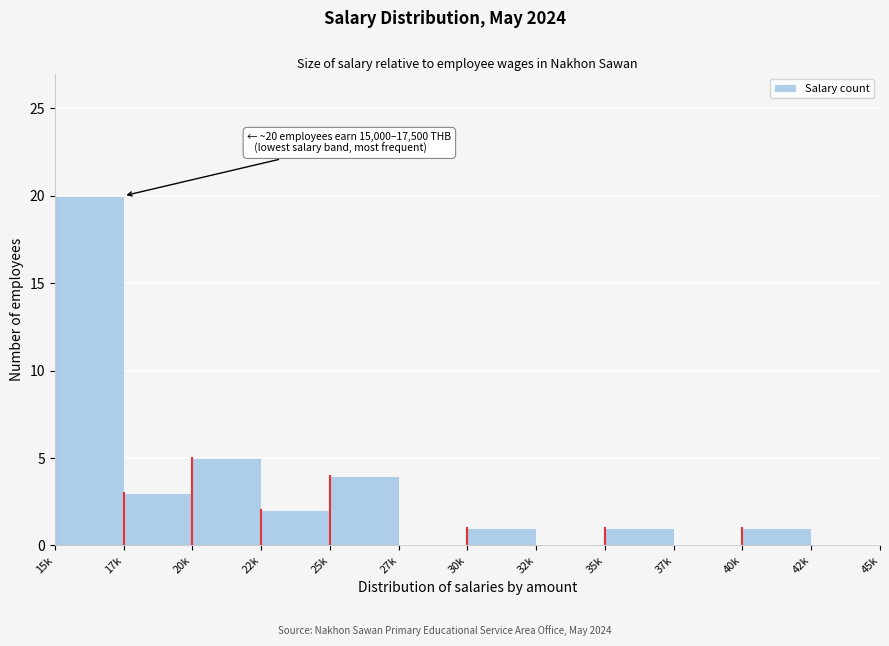

Reading right to left, extract all data points from this chart.

42k=0	40k=1	37k=0	35k=1	32k=0	30k=1	27k=0	25k=4	22k=2	20k=5	17k=3	15k=20